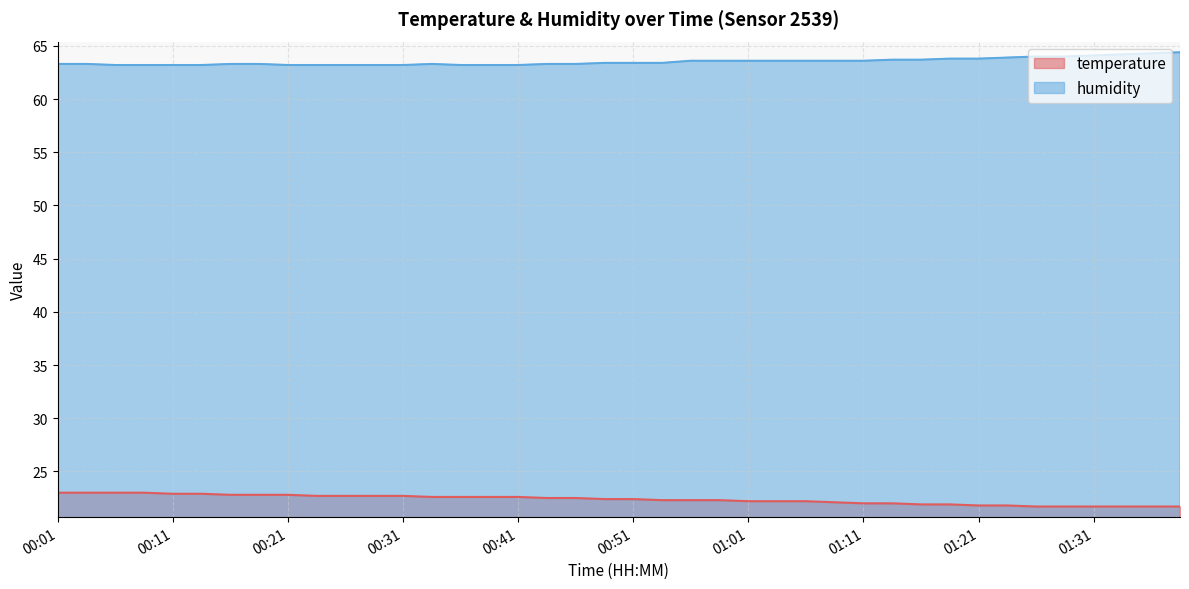

True or false: humidity has a value of 63.3 at 00:46.

True